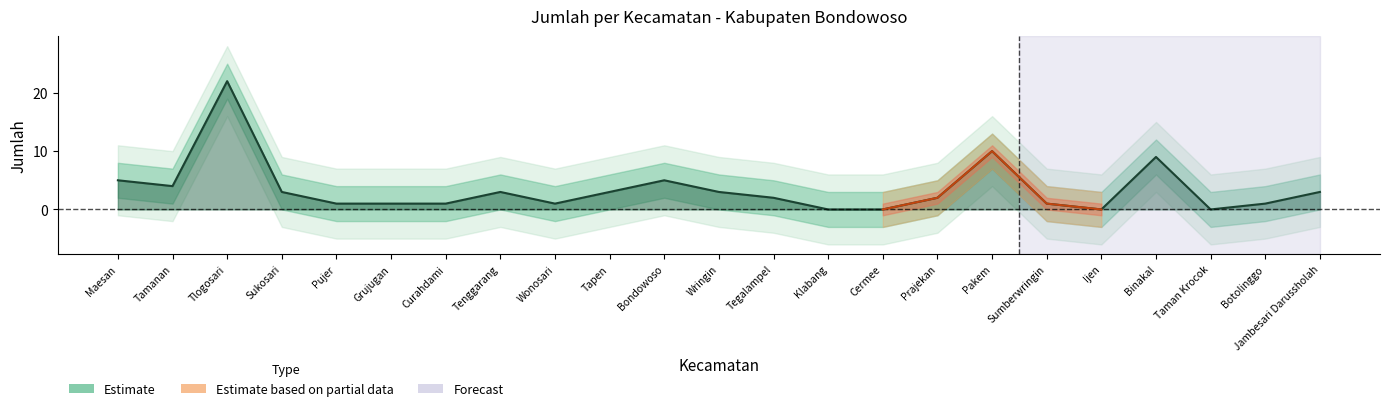

How many interior local valleys (lower than both neighbors) does the data have?

4